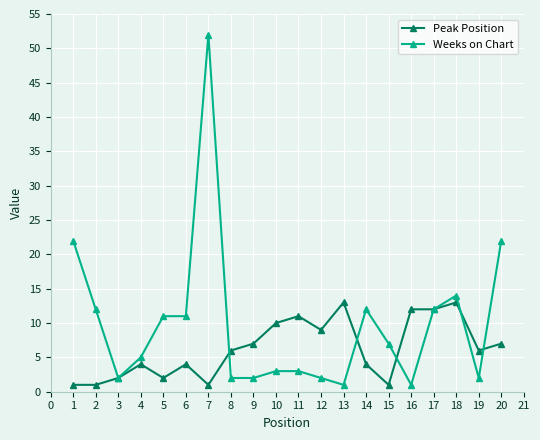

How many values in the Weeks on Chart series are below 7?

10